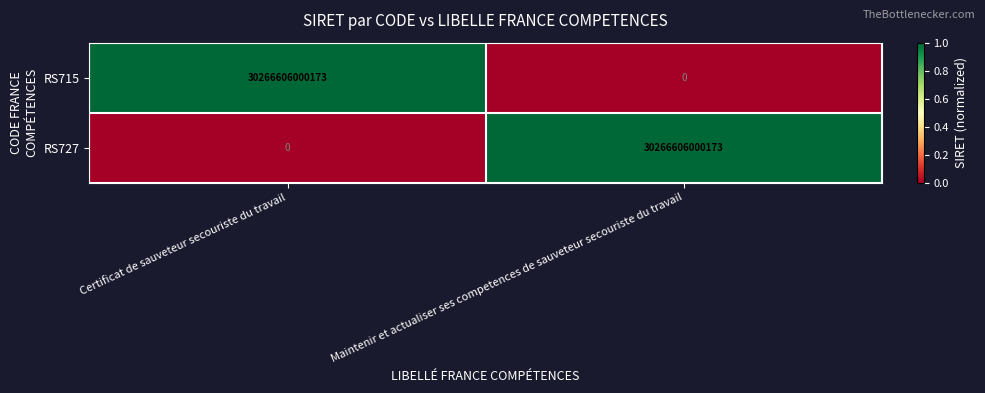

What is the difference between the highest and lowest values at Maintenir et actualiser ses competences de sauveteur secouriste du travail?

30266606000173